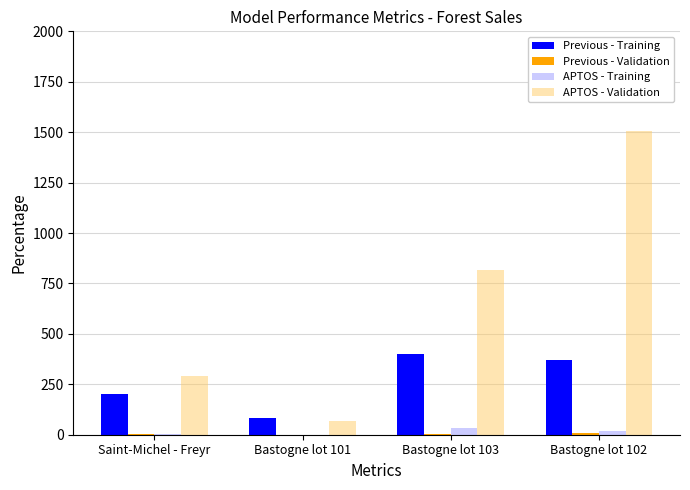

The APTOS - Validation series shows 2276.9 at Bastogne lot 102. True or false?

False